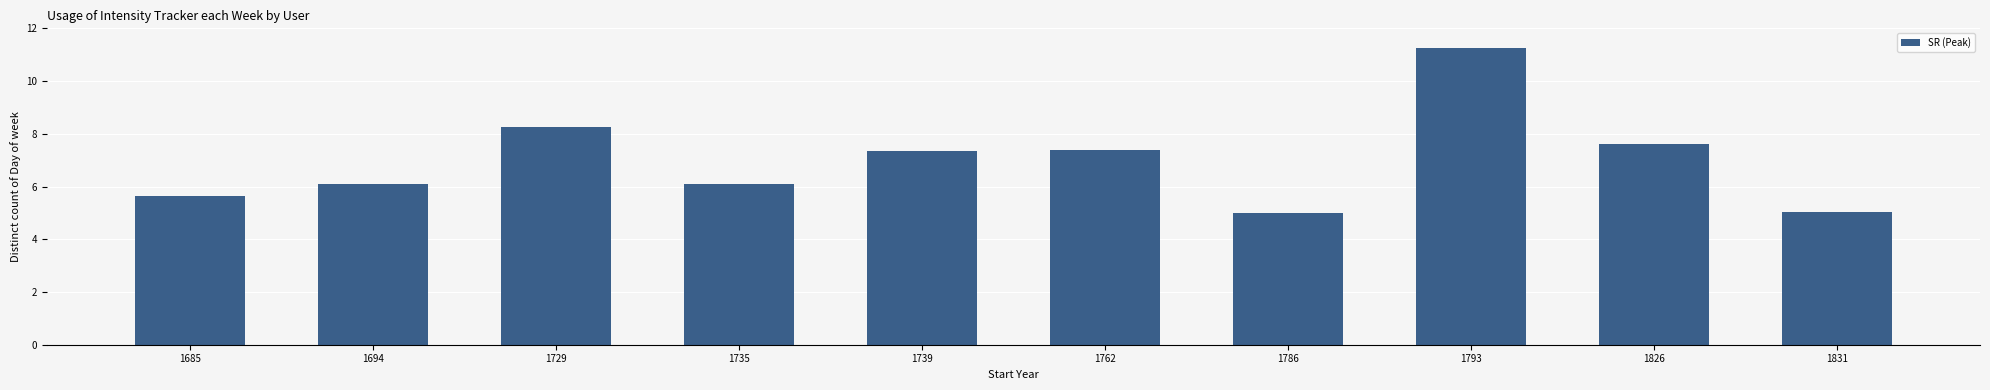

What value does the data have at 1729?

8.3